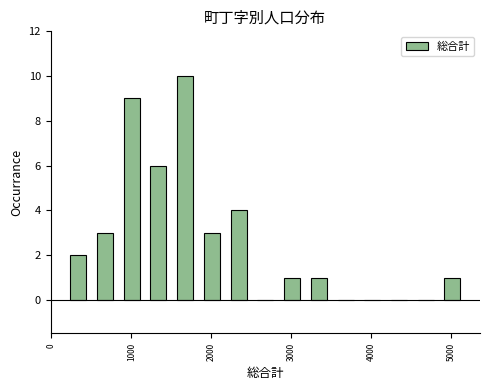

Read against the x-axis, roughly where is the centre of the tallest bar?

1700